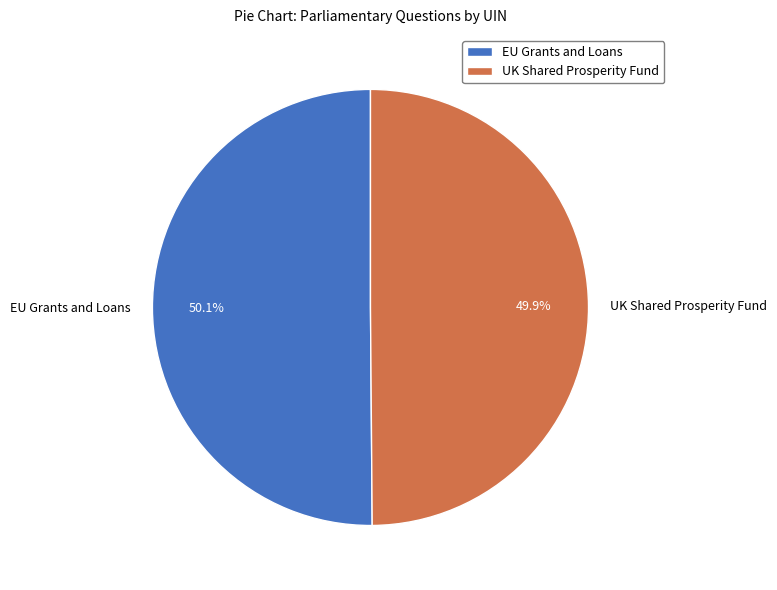

Is there a majority slice in this chart?

Yes